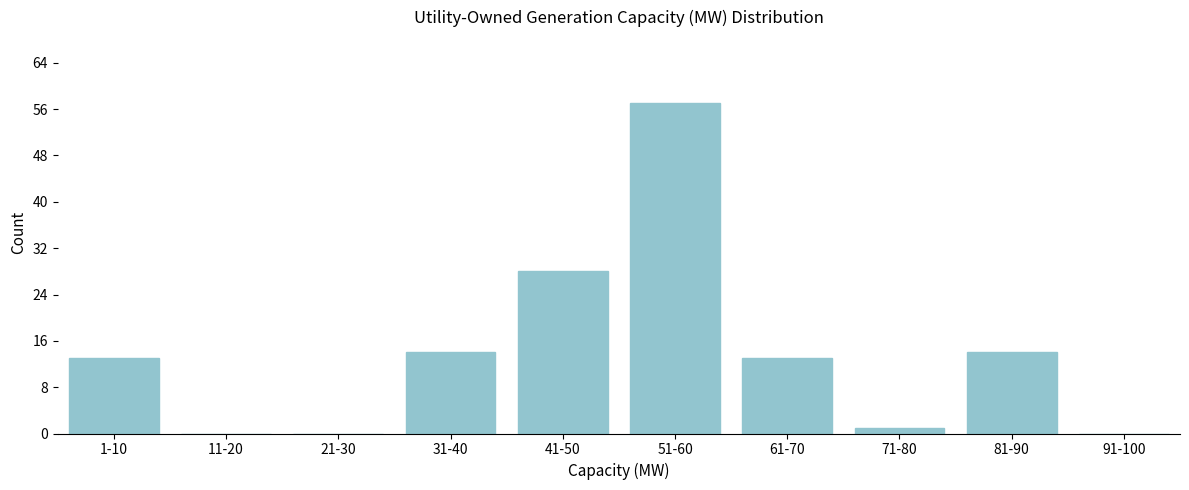

Reading right to left, extract all data points from this chart.

91-100=0	81-90=14	71-80=1	61-70=13	51-60=57	41-50=28	31-40=14	21-30=0	11-20=0	1-10=13